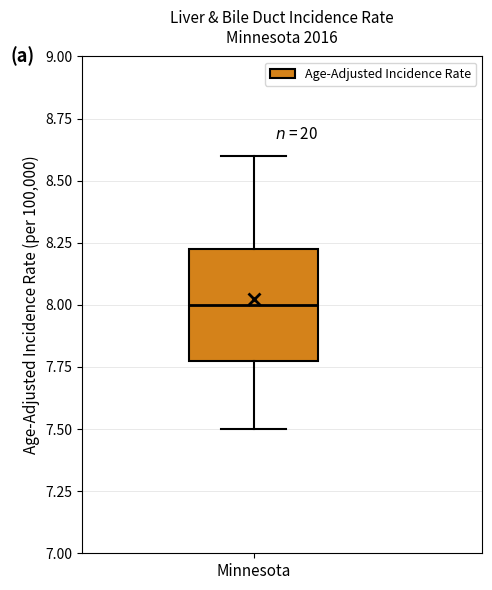

Read this box plot against the y-axis: the position of the median line, the range covered by the box, and the ends of both whiskers. The values are not printed on the chart, so give them approximately, as read against the axis.

median 8.00, box 7.80 to 8.25, whiskers 7.50 to 8.60